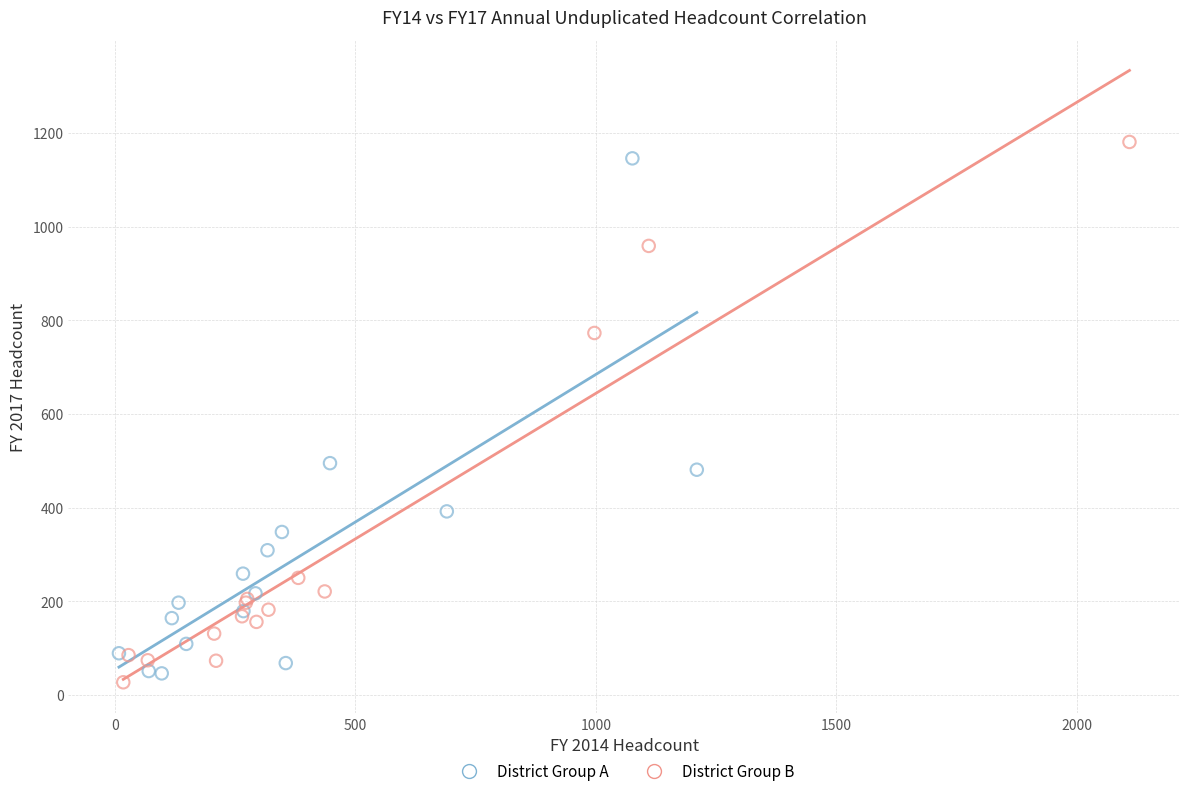

What are all the series names shown in the legend?

District Group A, District Group B